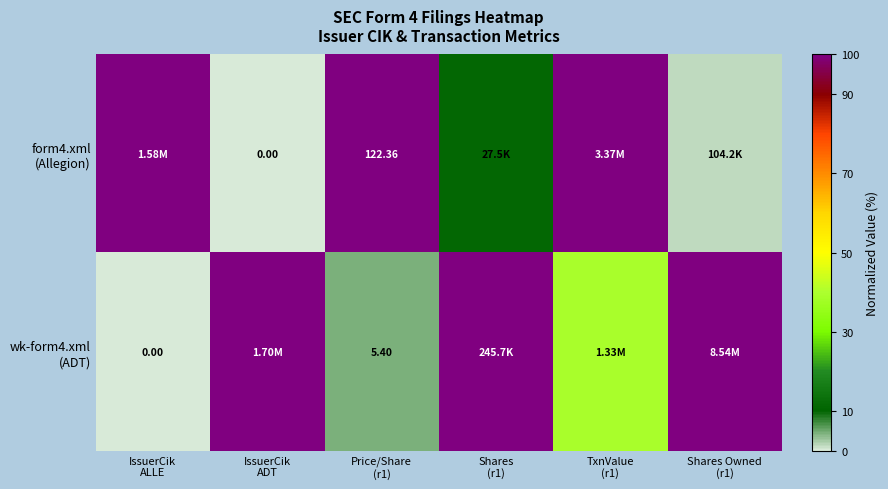

True or false: form4.xml (Allegion) has a value of -53.3 at IssuerCik ADT.

False